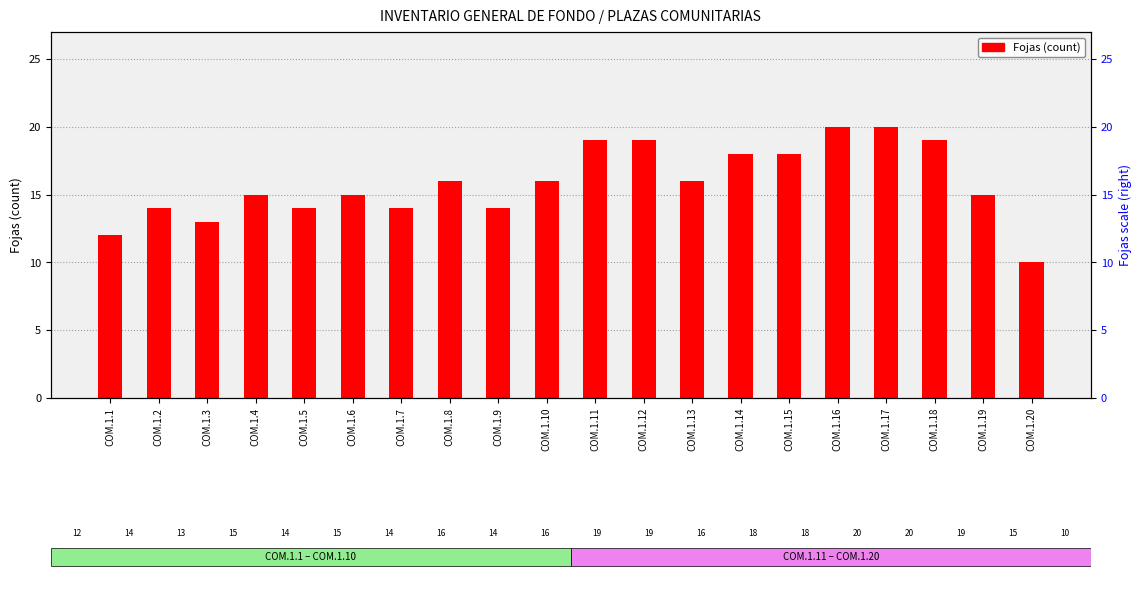

Count the values in the range 14 to 19.

15